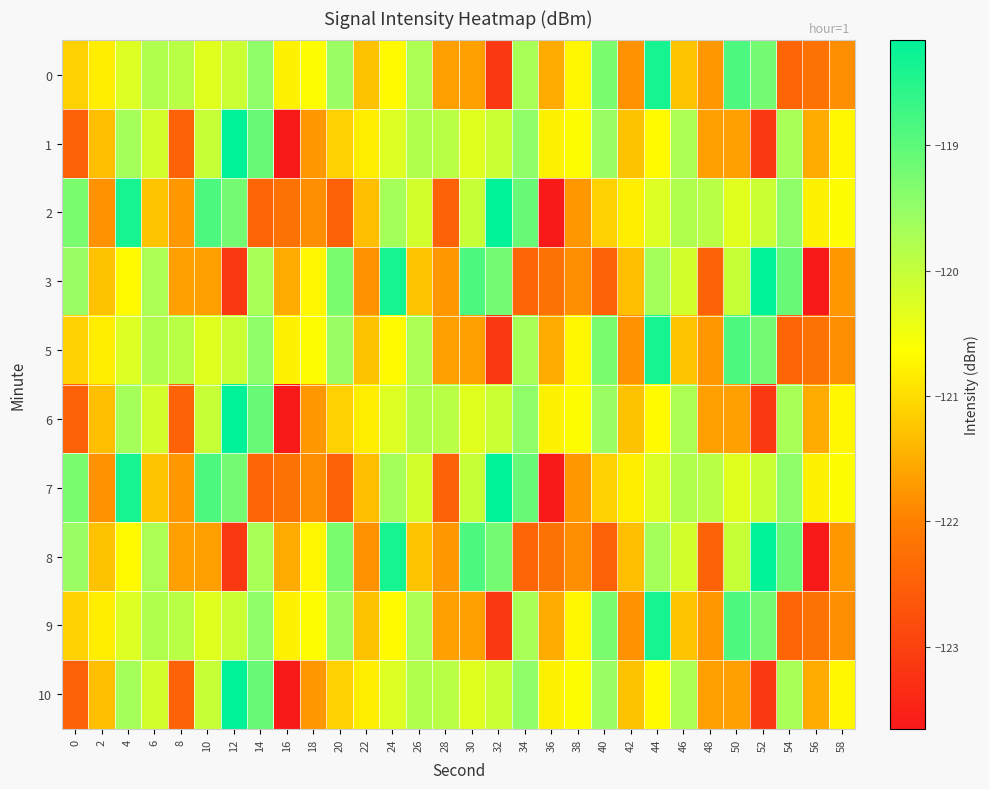

Rank the series by their maximum value, from lowest to highest.

0, 5, 9, 1, 2, 3, 6, 7, 8, 10